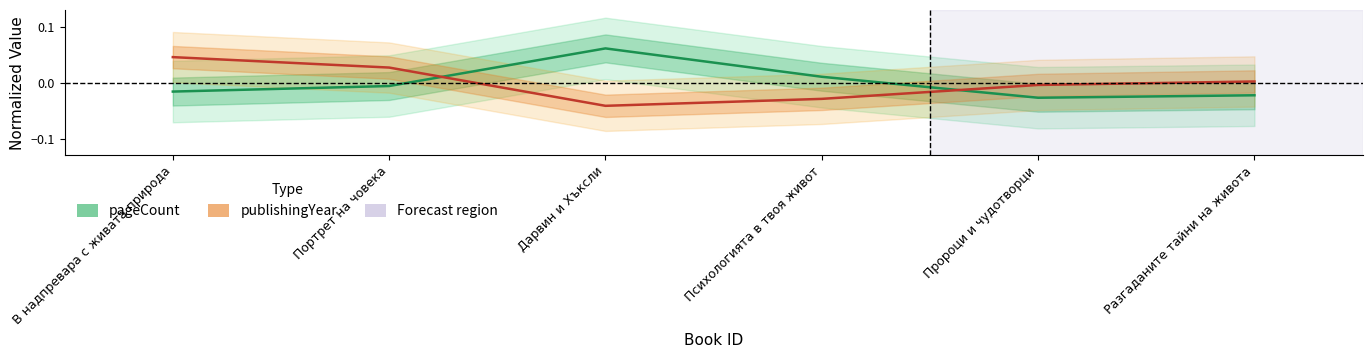

Rank the series by their average value, from highest to lowest.

pageCount, publishingYear